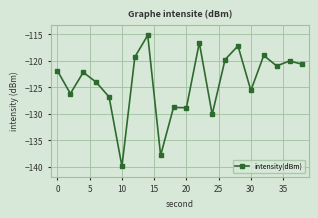

What is the sum of all values?

-2481.0